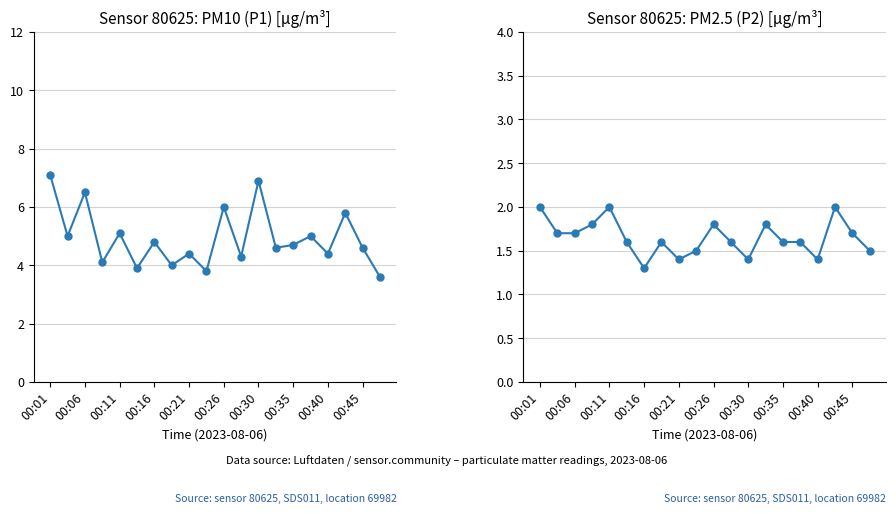

What are all the series names shown in the legend?

P1, P2